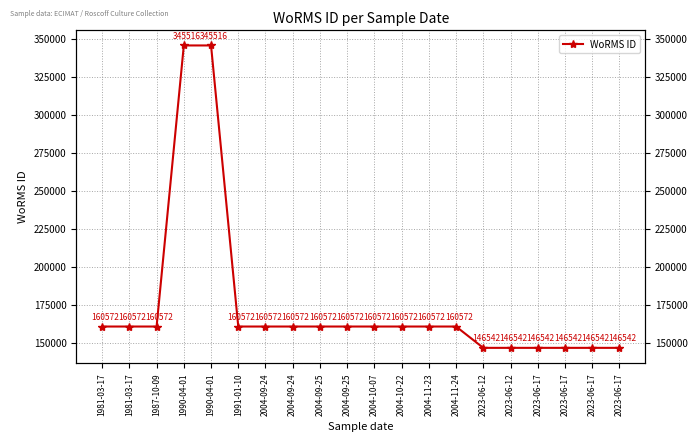

What is the greatest value displayed?

345516